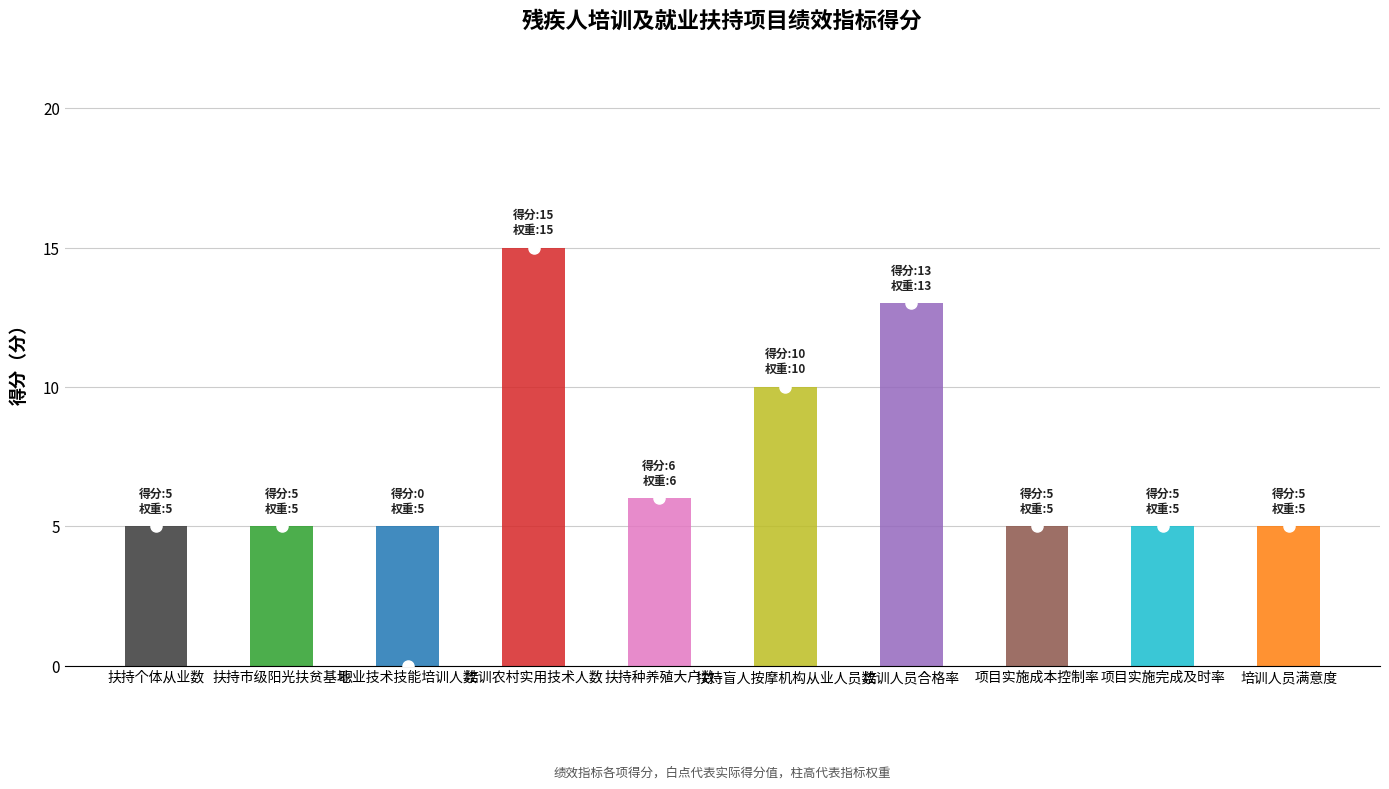

Does the chart contain stacked bars?

No